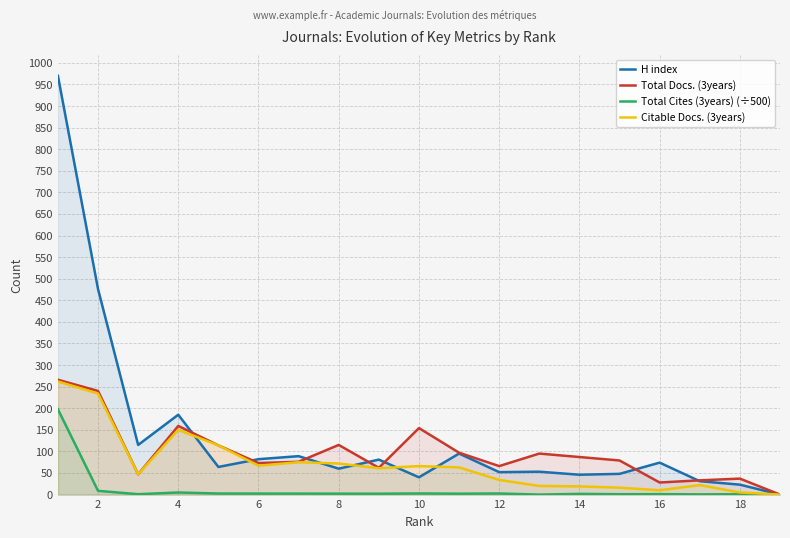

At which category does Total Docs. (3years) reach its first local peak?

4